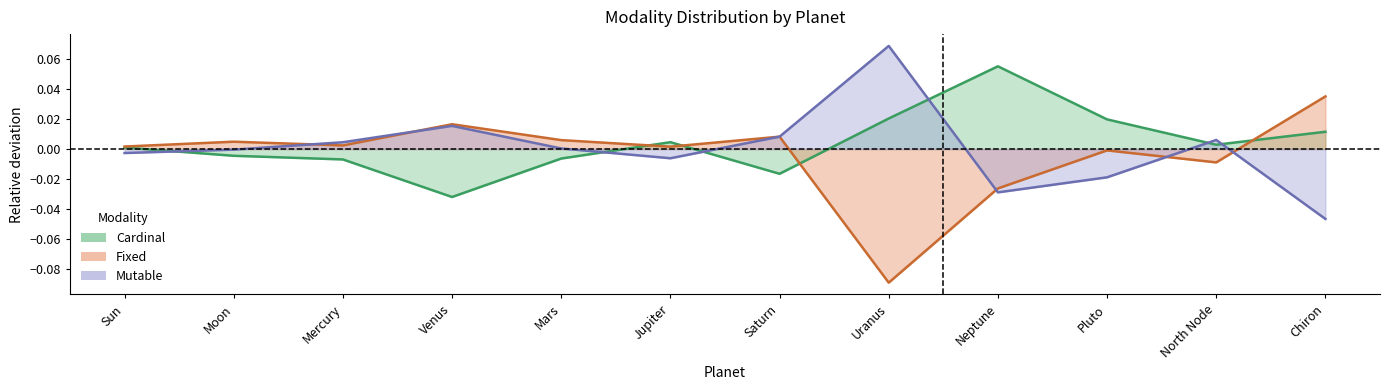

Is it true that Cardinal equals -0.0 at Venus?

True